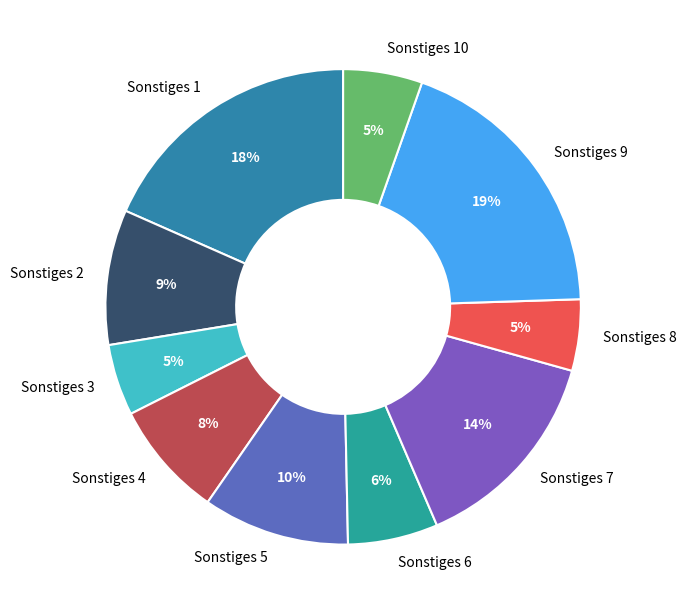

To the nearest percent, what percentage of the pie is Sonstiges 6?

6%